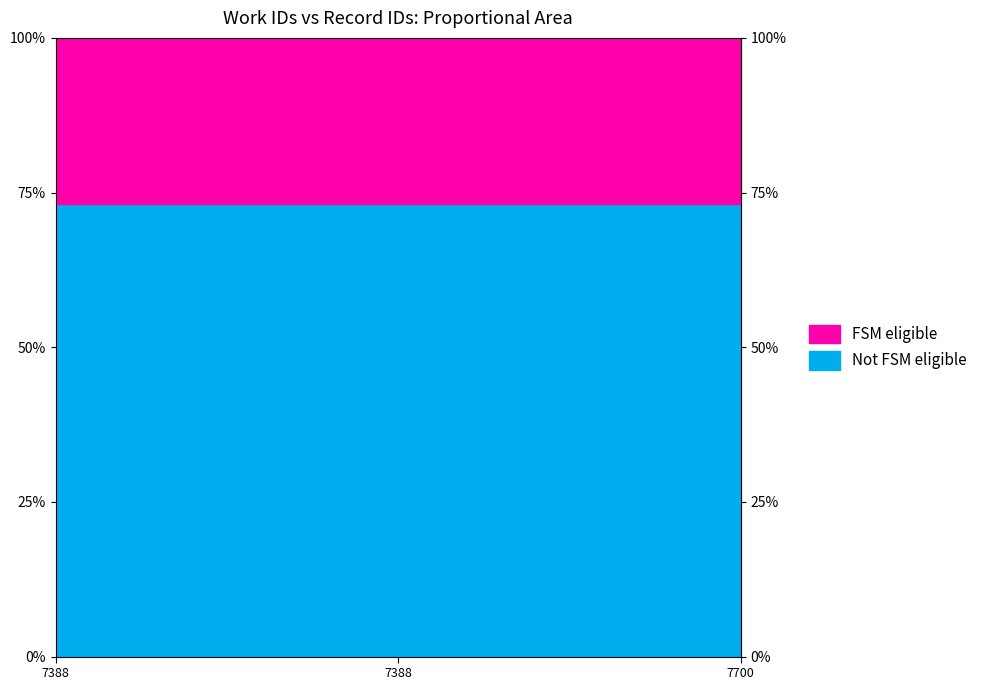

The value of Not FSM eligible at 7388 is 12446. True or false?

False